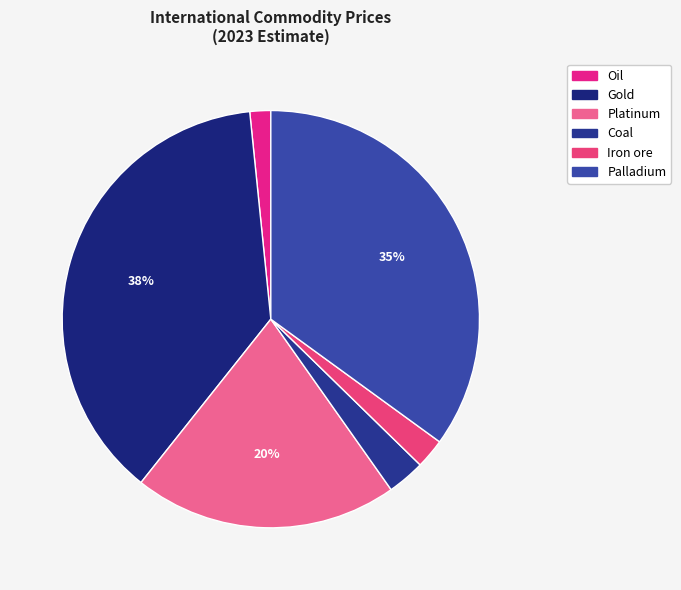

Rank the categories by value from lowest to highest.

Oil, Iron ore, Coal, Platinum, Palladium, Gold